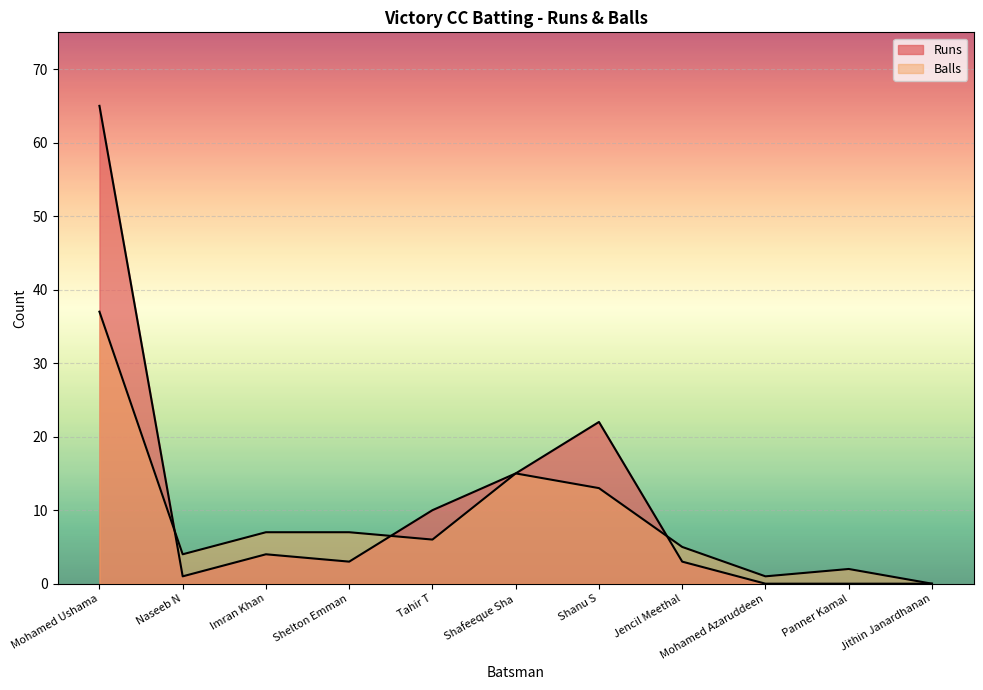

At which label does Balls first exceed 6?

Mohamed Ushama